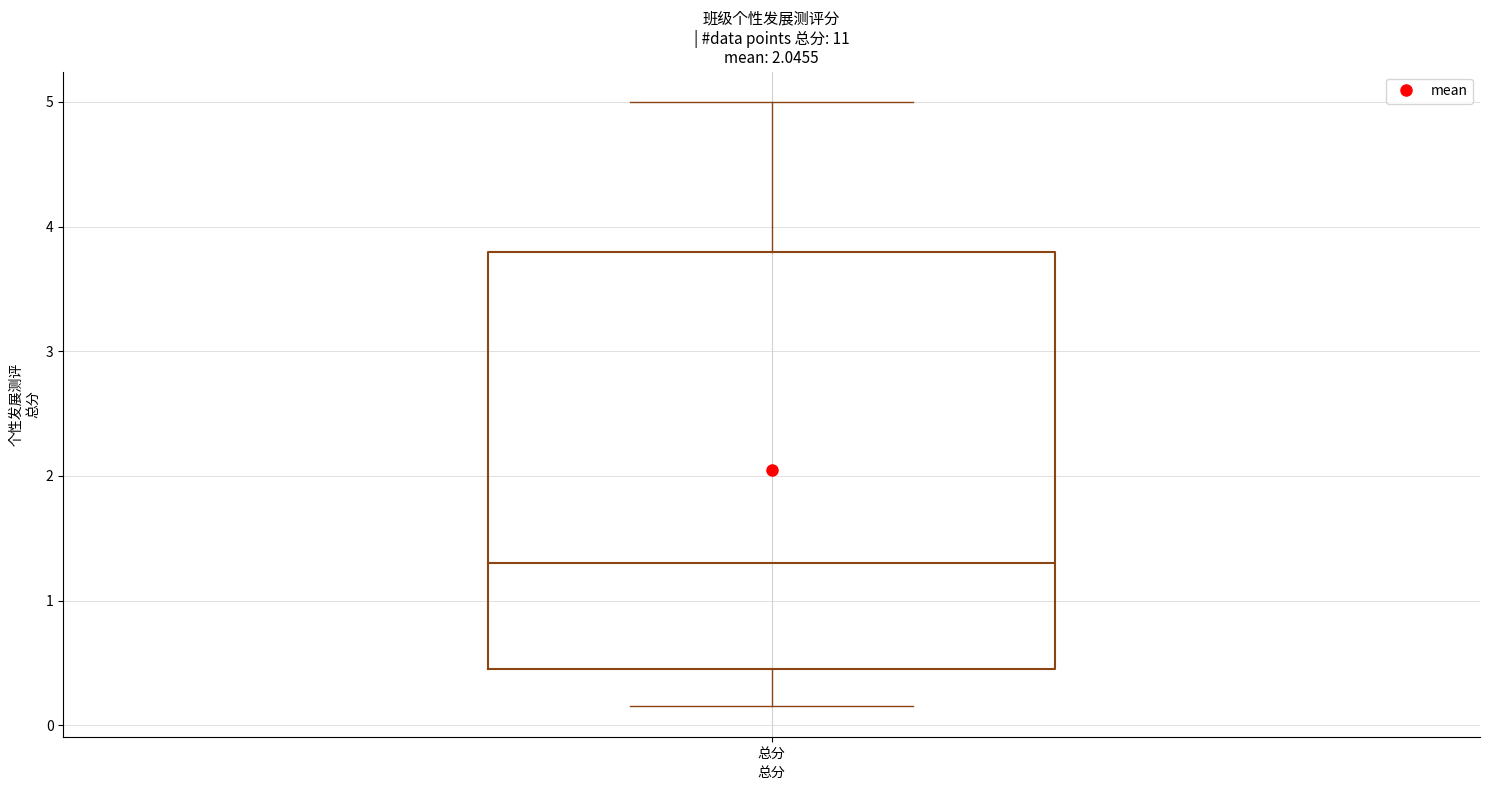

Transcribe this box plot: give where the median line is, the range the box spans, and where the two whiskers end, as read against the y-axis. The values are not printed on the chart, so give them approximately, as read against the axis.

median 1.3, box 0.5 to 3.8, whiskers 0.2 to 5.0